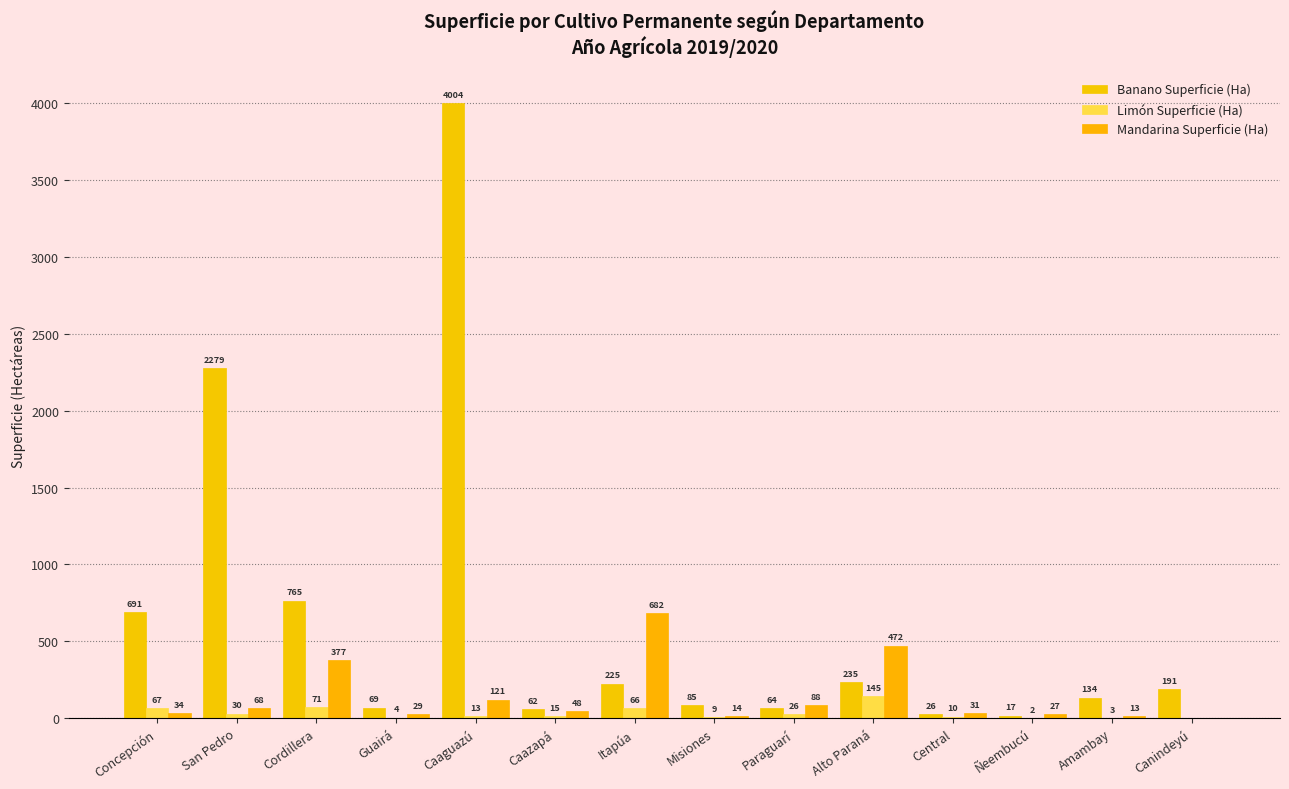

The value of Banano Superficie (Ha) at Misiones is 85. True or false?

True